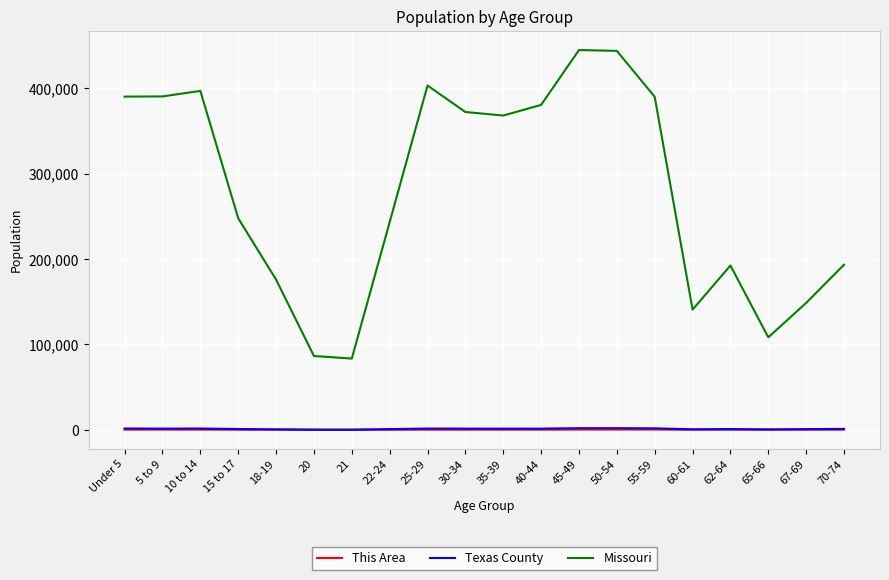

What is the lowest value of the Missouri series?

83511